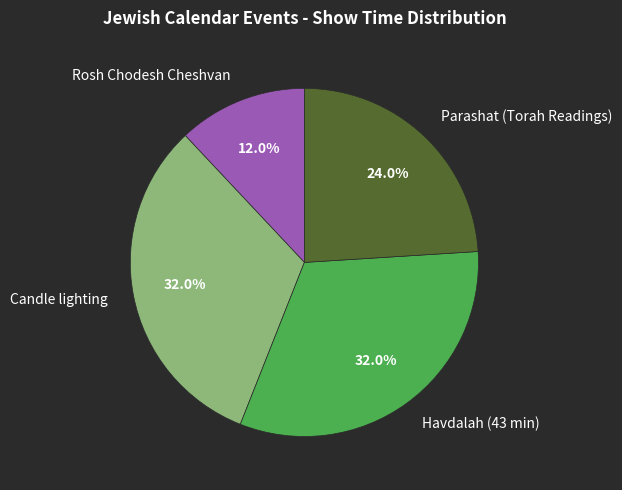

What portion of the pie excludes Rosh Chodesh Cheshvan?

88.0%